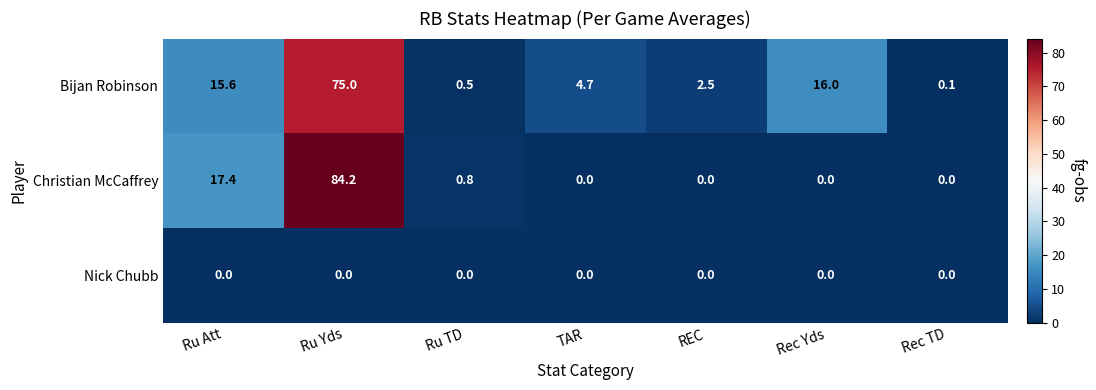

Where is Christian McCaffrey nearest to the value 42?

Ru Att